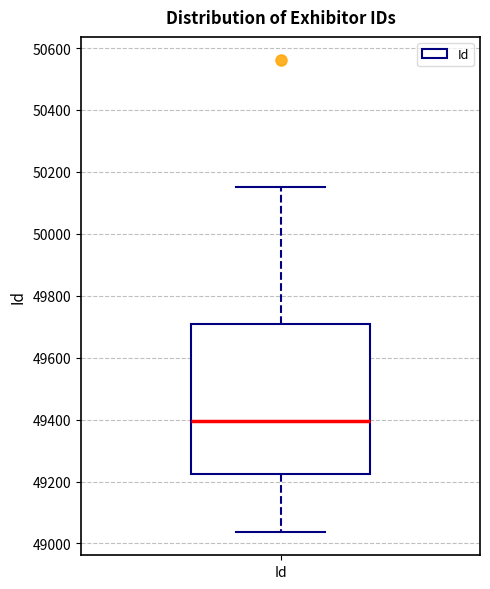

Read this box plot against the y-axis: the position of the median line, the range covered by the box, and the ends of both whiskers. The values are not printed on the chart, so give them approximately, as read against the axis.

median 49400, box 49220 to 49720, whiskers 49040 to 50160